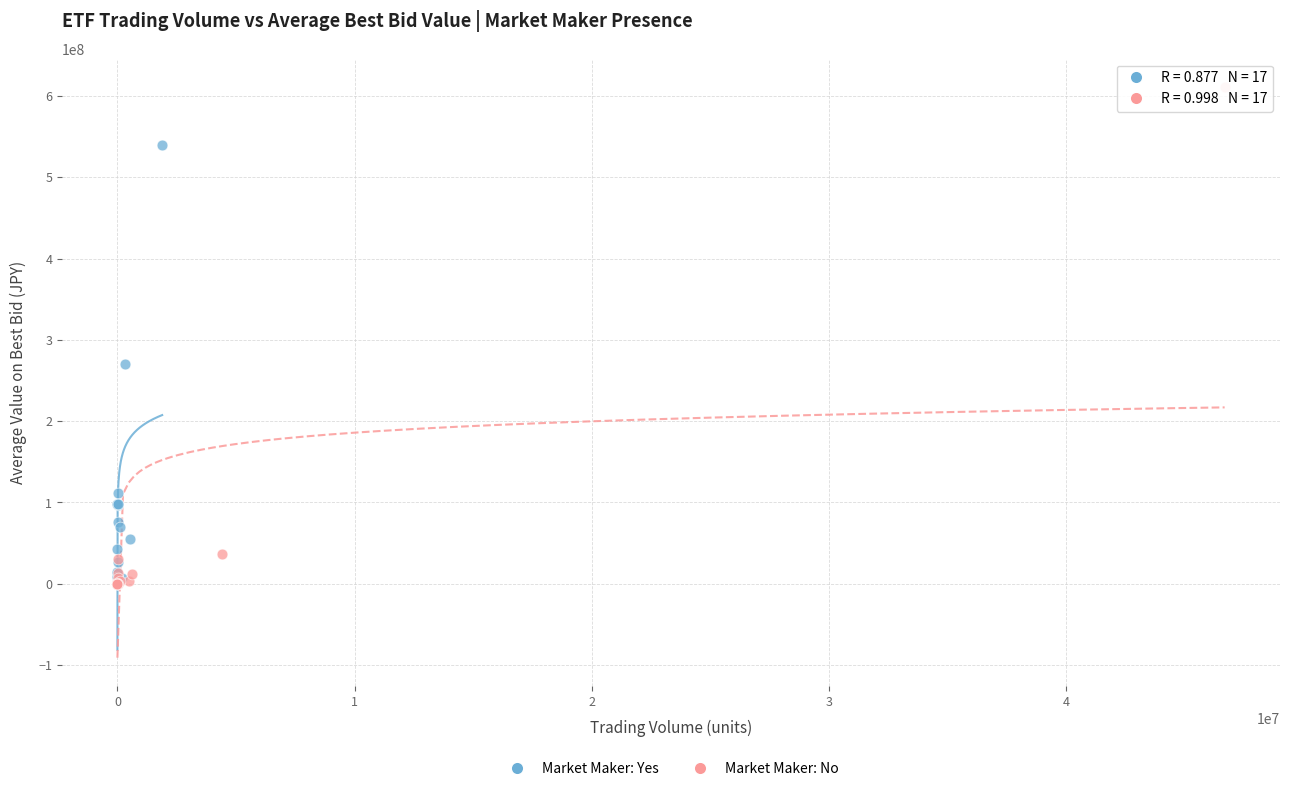

Which series contains the highest Y value?

Market Maker: No